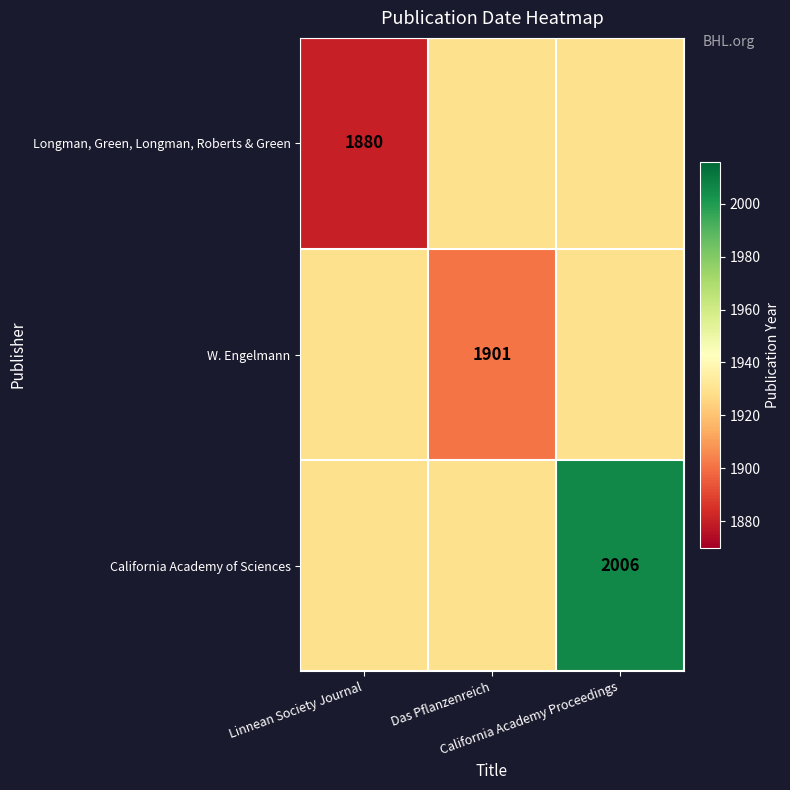

The value of California Academy of Sciences at Linnean Society Journal is 2672. True or false?

False